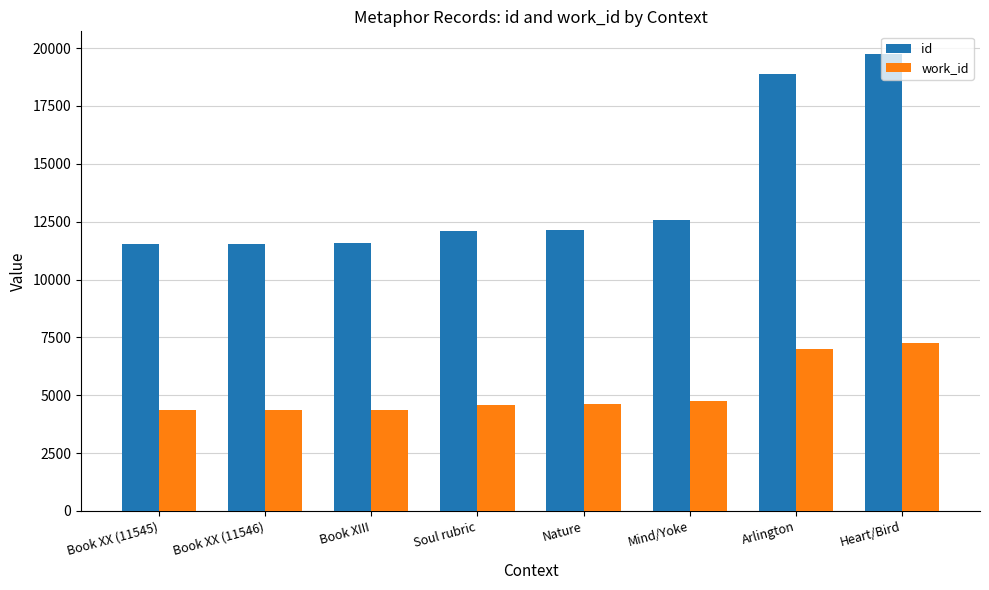

What is the lowest value of the work_id series?

4382